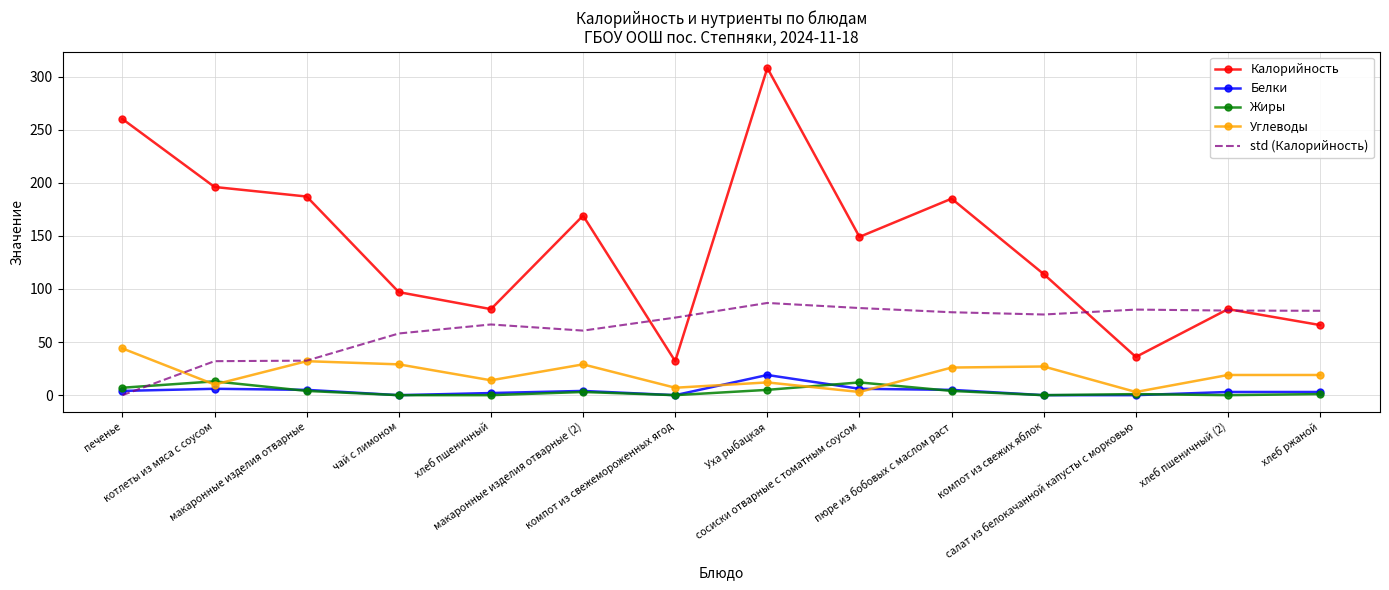

True or false: Белки has a value of 11.5 at салат из белокачанной капусты с морковью.

False